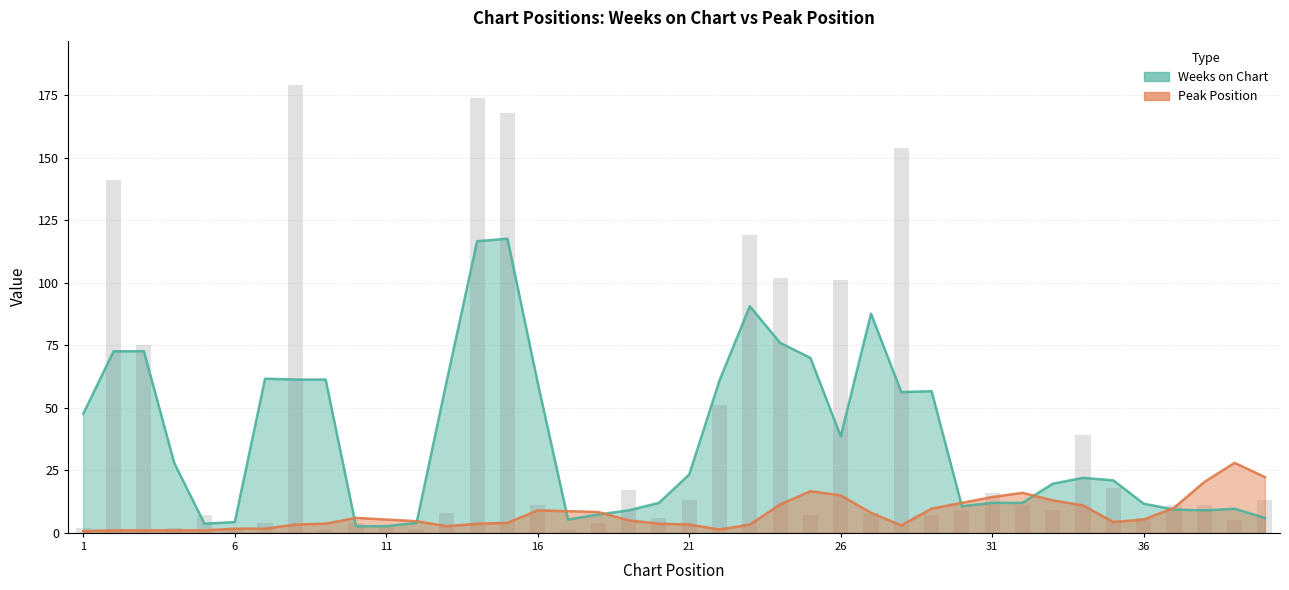

What is the greatest value displayed?

179